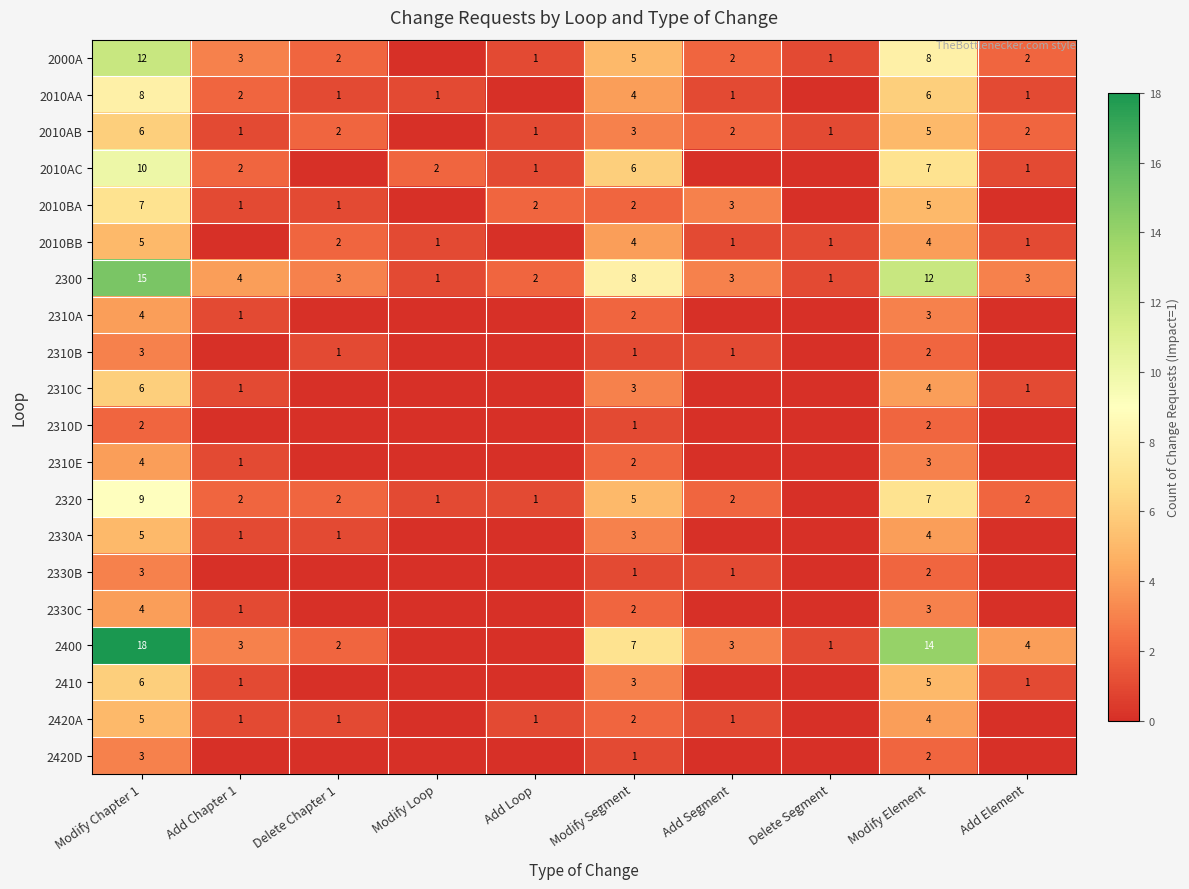

Which has a higher value, Add Element or Add Segment?

Add Element